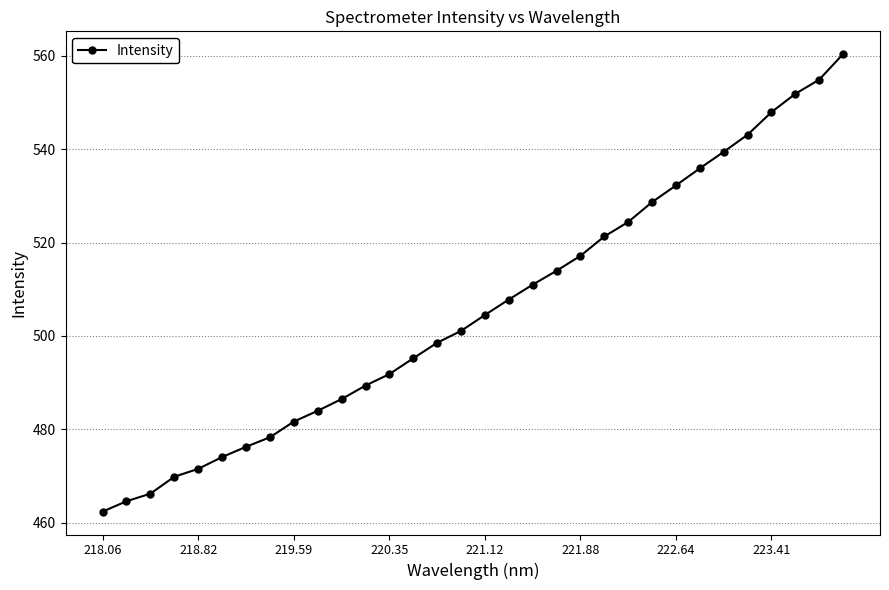

What is the maximum value shown in the chart?

560.4